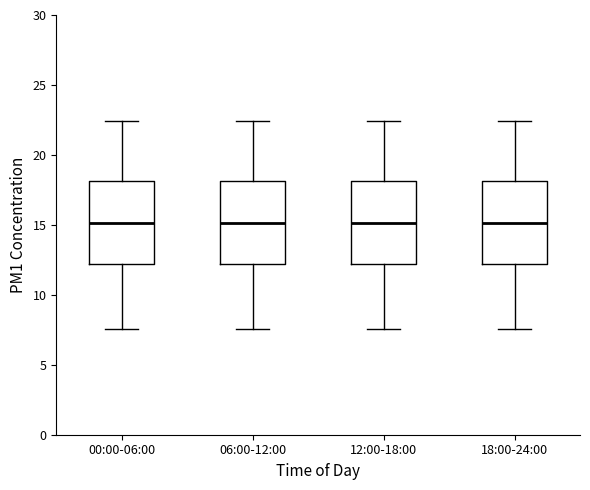

Reading left to right, read every box against the y-axis: the position of its median line, the range the box covers, and the ends of its whiskers. The values are not printed on the chart, so give them approximately, as read against the axis.

00:00-06:00: median 15.0, box 12.0 to 18.0, whiskers 7.5 to 22.5
06:00-12:00: median 15.0, box 12.0 to 18.0, whiskers 7.5 to 22.5
12:00-18:00: median 15.0, box 12.0 to 18.0, whiskers 7.5 to 22.5
18:00-24:00: median 15.0, box 12.0 to 18.0, whiskers 7.5 to 22.5